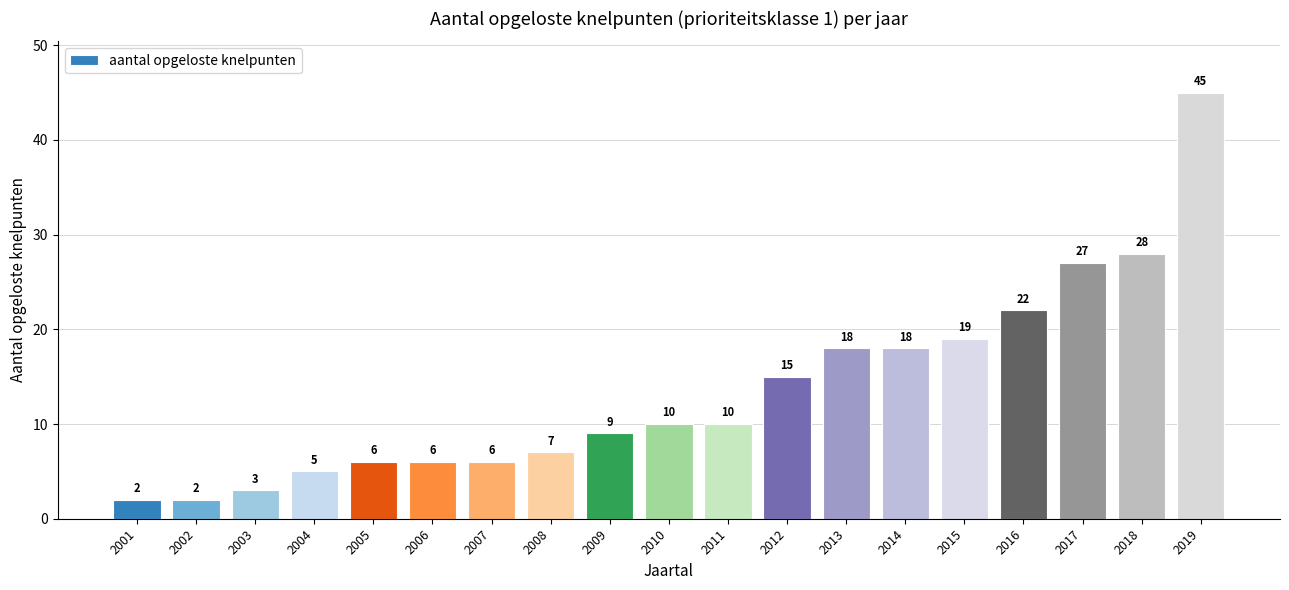

What is the sum of the values at 2005 and 2016?

28